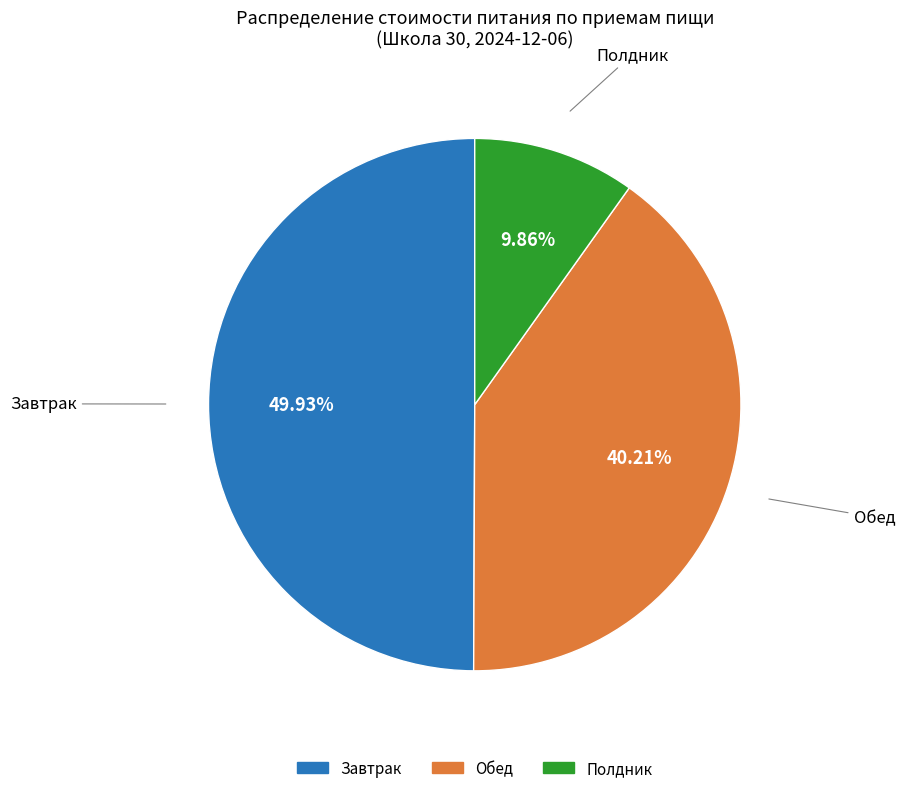

How many segments does this pie chart have?

3